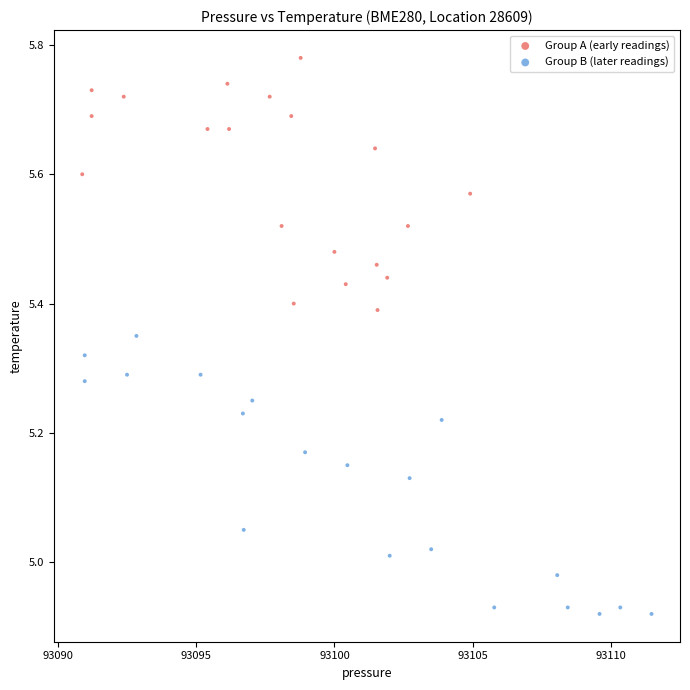

Which series contains the highest Y value?

Group A (early readings)